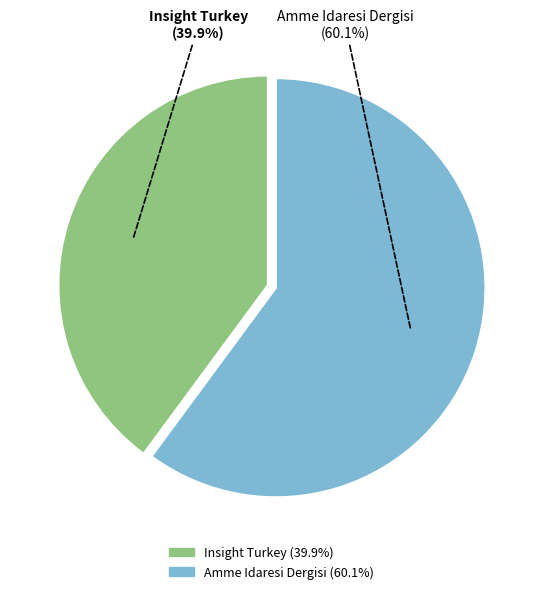

True or false: Amme Idaresi Dergisi accounts for 60% of the total.

True